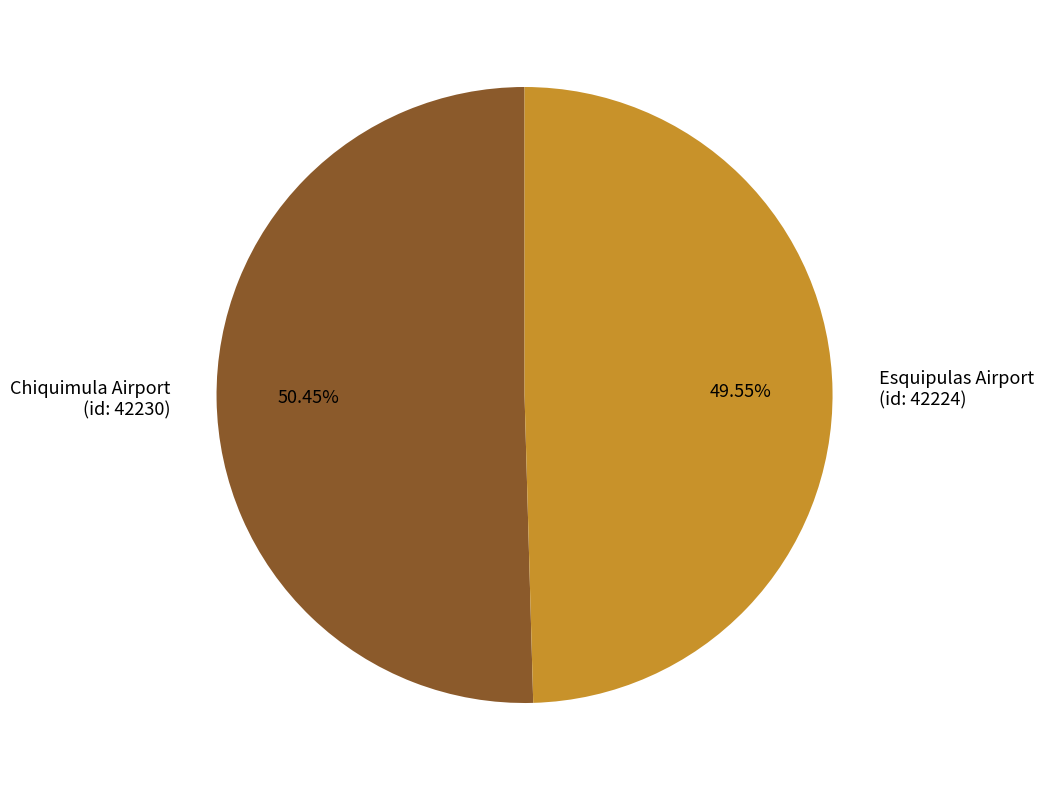

Do Chiquimula Airport (id: 42230) and Esquipulas Airport (id: 42224) together represent more than half of the pie?

Yes